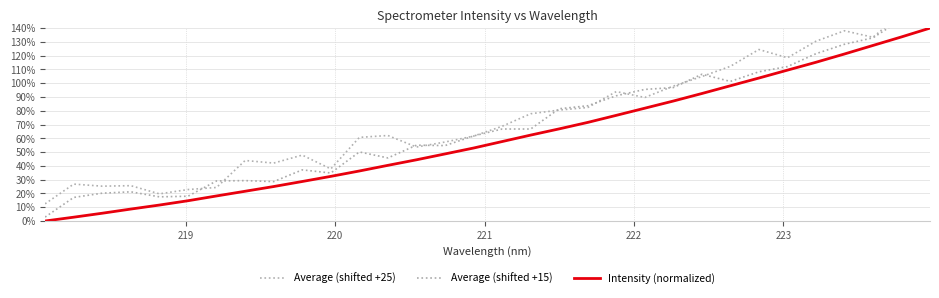

Rank the series by their maximum value, from highest to lowest.

Average (shifted +25), Average (shifted +15), Intensity (normalized)